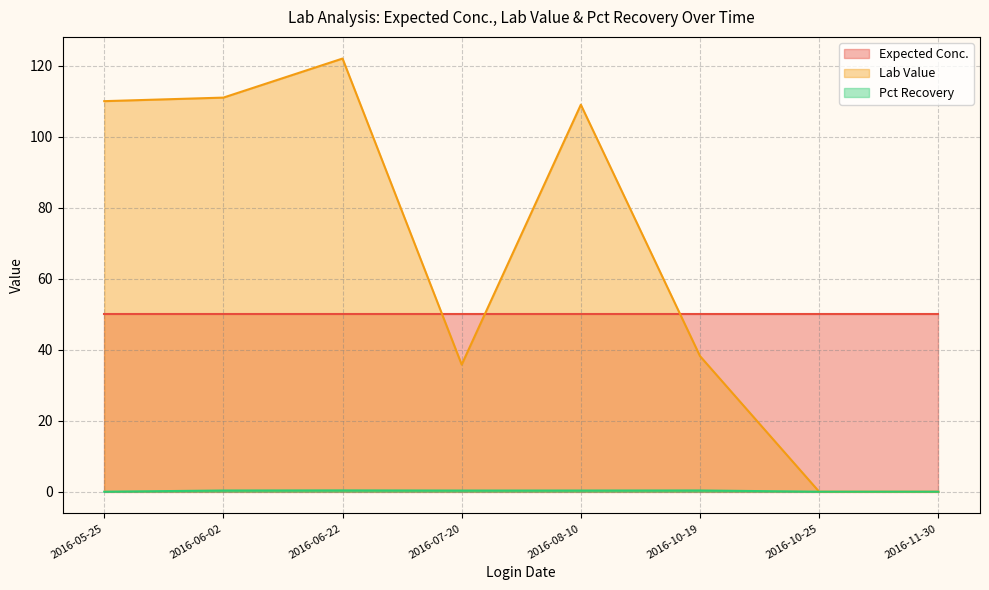

Where do Expected Conc. and Lab Value first cross each other?

2016-06-22 and 2016-07-20